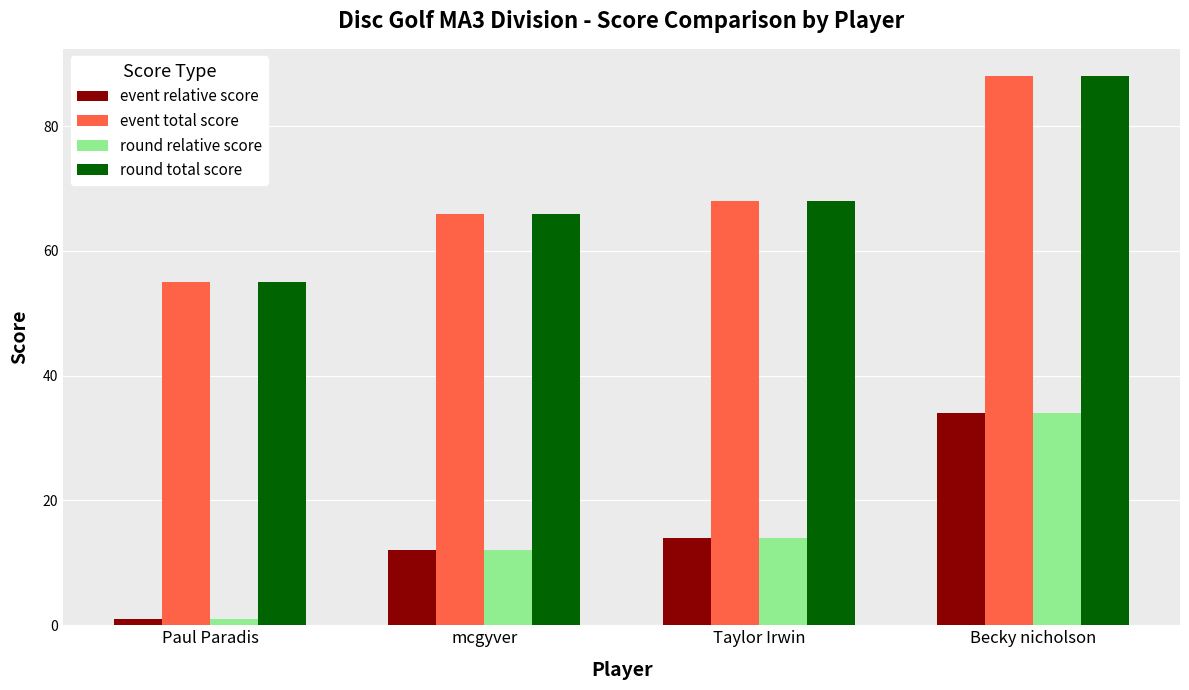

What is the value of the event relative score bar at the 4th from the left?

34